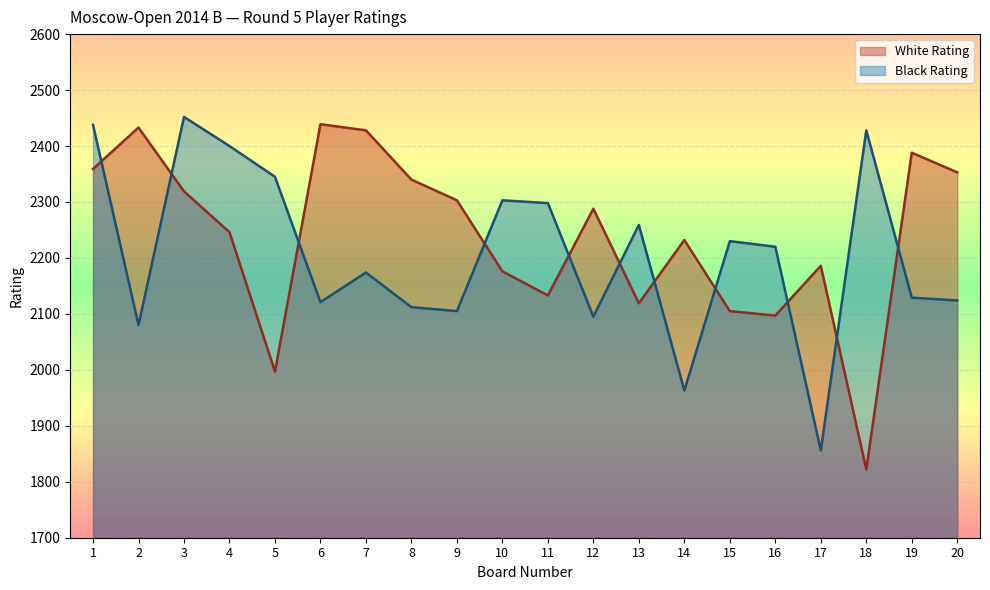

Reading left to right, list all the values displayed in this chart.

White Rating: 2359	2433	2319	2246	1997	2439	2428	2340	2303	2176	2133	2288	2119	2232	2105	2097	2186	1822	2388	2353
Black Rating: 2438	2080	2452	2400	2345	2121	2174	2112	2105	2303	2298	2095	2259	1963	2230	2220	1856	2428	2129	2124